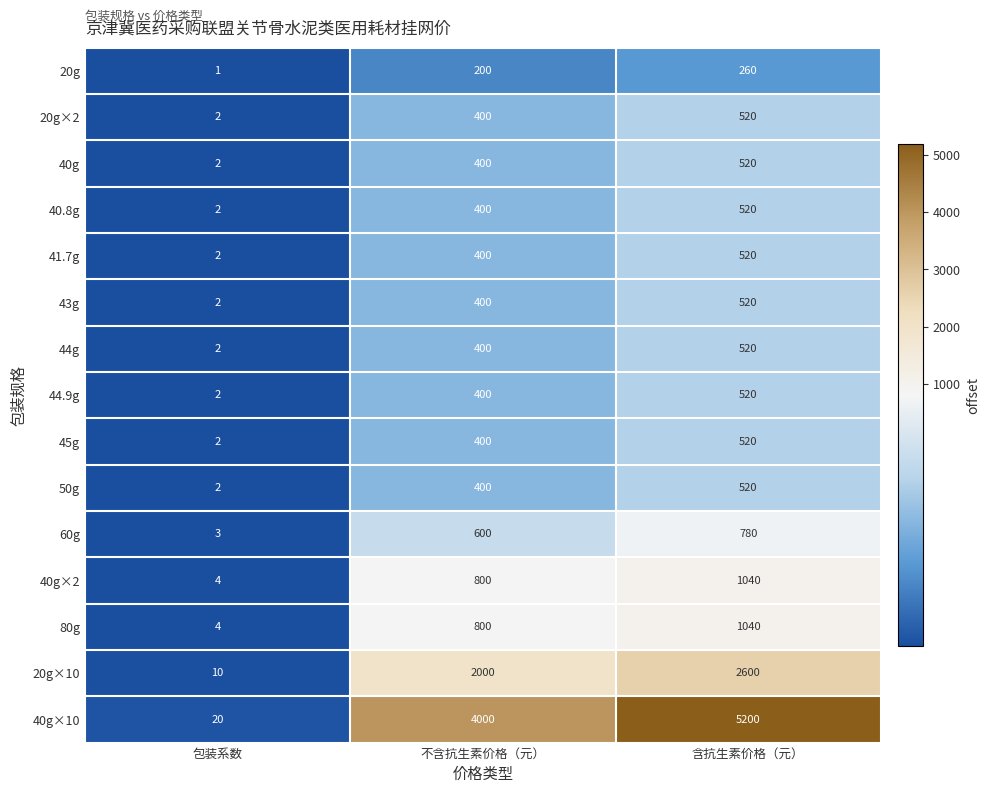

What is the greatest value displayed?

5200